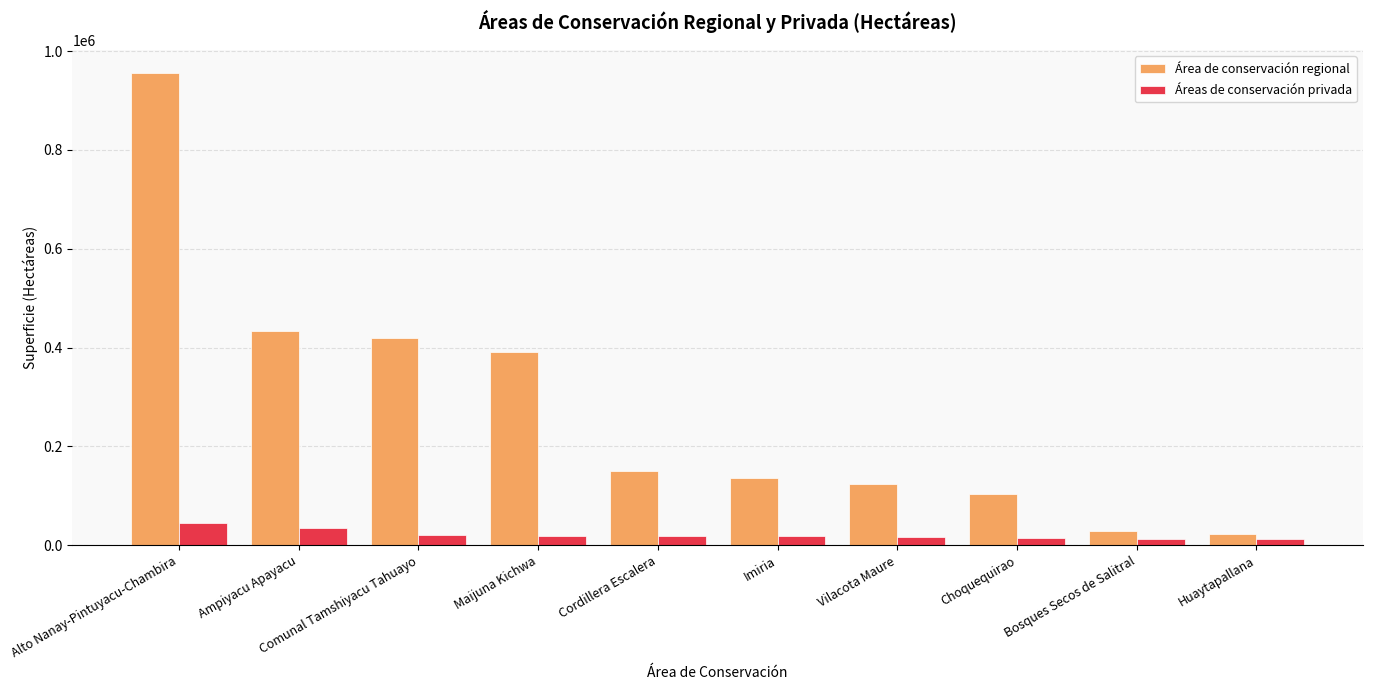

At which label does Áreas de conservación privada reach its peak?

Alto Nanay-Pintuyacu-Chambira